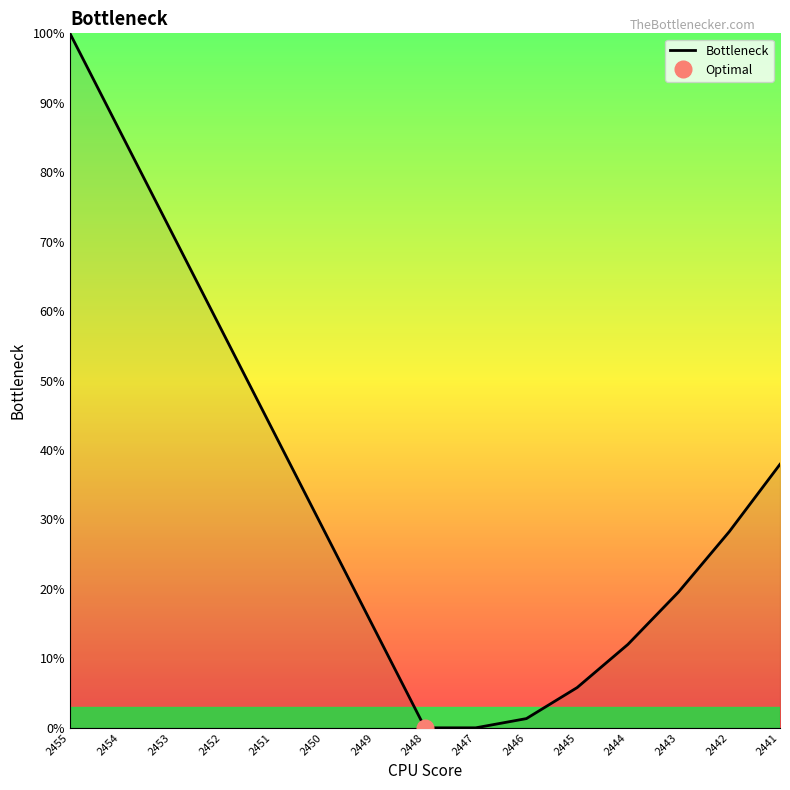

What is the value of the 12th point from the left?

12.0